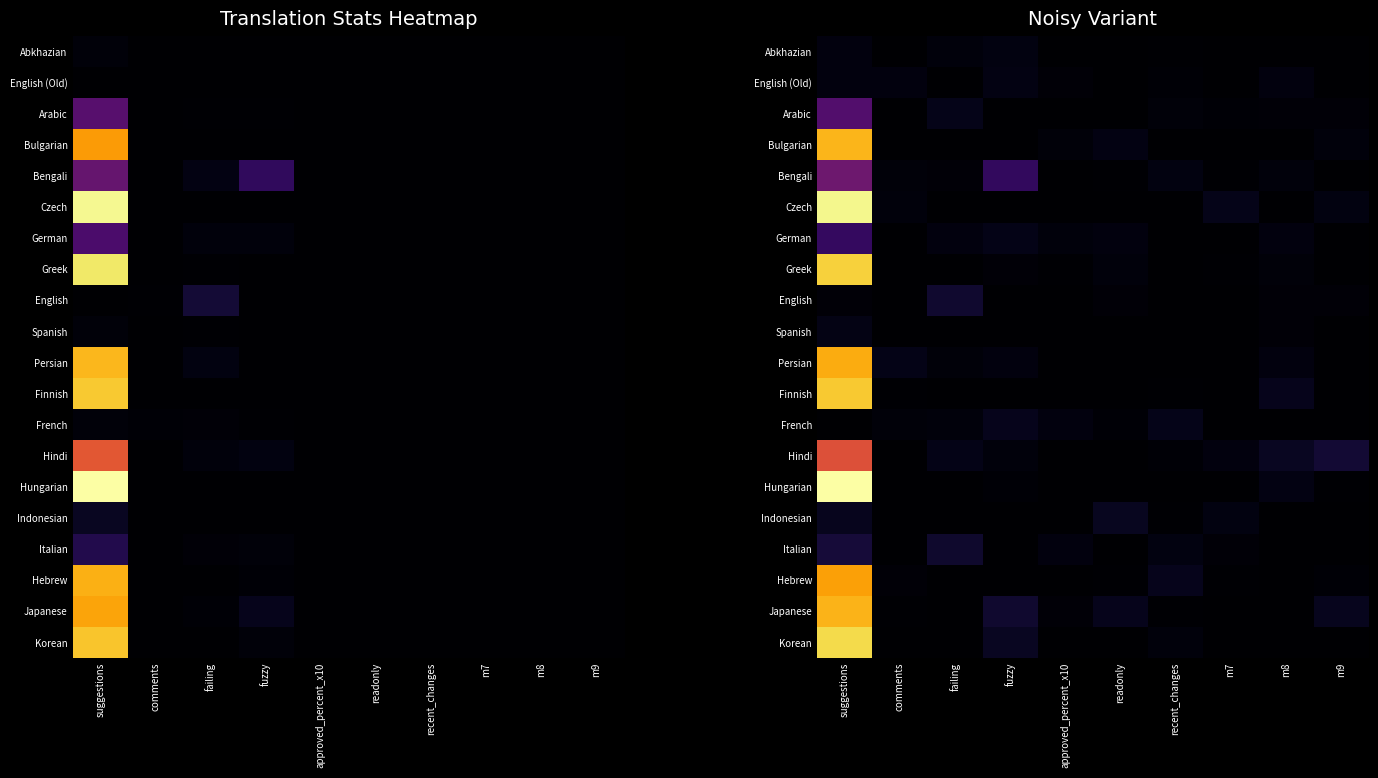

Is it true that Arabic equals 0.0 at comments?

True